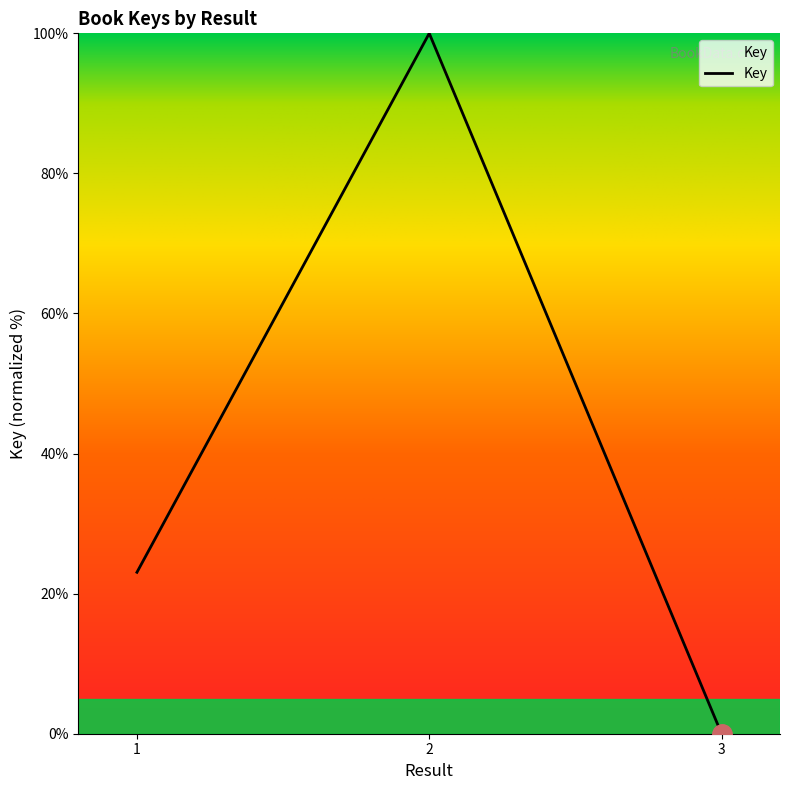

Reading left to right, transcribe all the data shown in this chart.

23.1	100.0	0.0